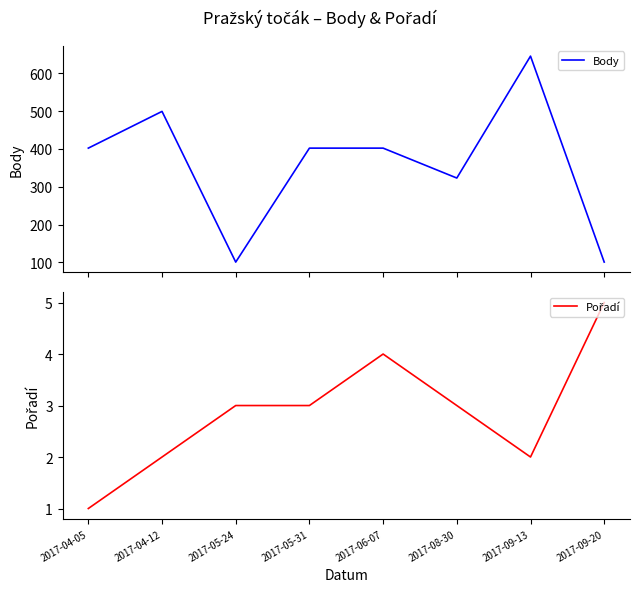

What is the value of the Body point at the 1st from the left?

402